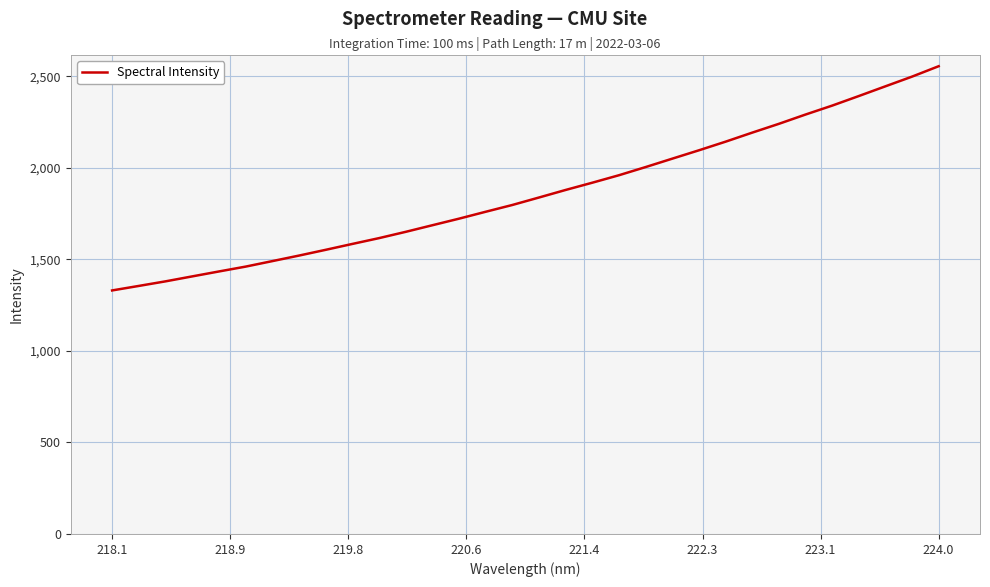

What is the difference between the maximum and minimum values?

1224.5